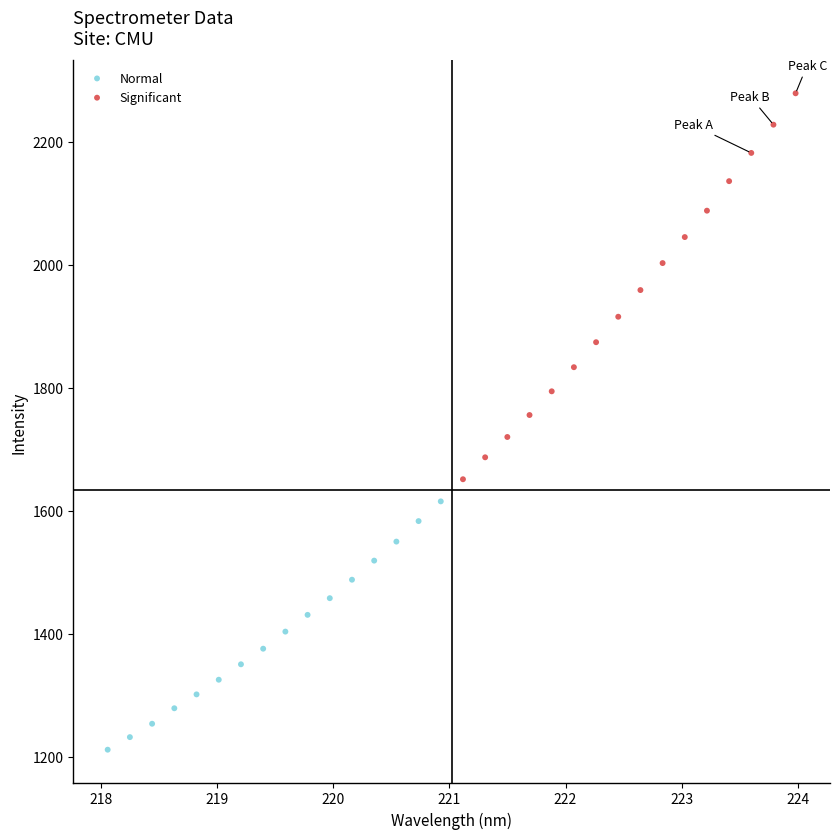

Which series reaches the maximum Y coordinate?

Significant